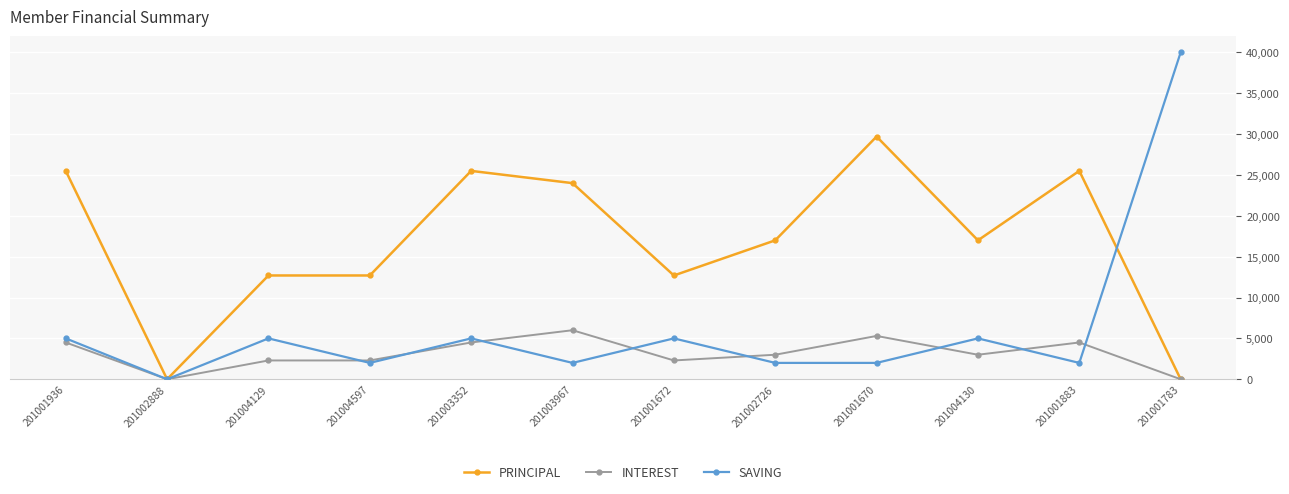

Reading right to left, extract all data points from this chart.

PRINCIPAL: 201001783=0	201001883=25500	201004130=17000	201001670=29700	201002726=17000	201001672=12700	201003967=24000	201003352=25500	201004597=12700	201004129=12700	201002888=0	201001936=25500
INTEREST: 201001783=0	201001883=4500	201004130=3000	201001670=5300	201002726=3000	201001672=2300	201003967=6000	201003352=4500	201004597=2300	201004129=2300	201002888=0	201001936=4500
SAVING: 201001783=40000	201001883=2000	201004130=5000	201001670=2000	201002726=2000	201001672=5000	201003967=2000	201003352=5000	201004597=2000	201004129=5000	201002888=0	201001936=5000